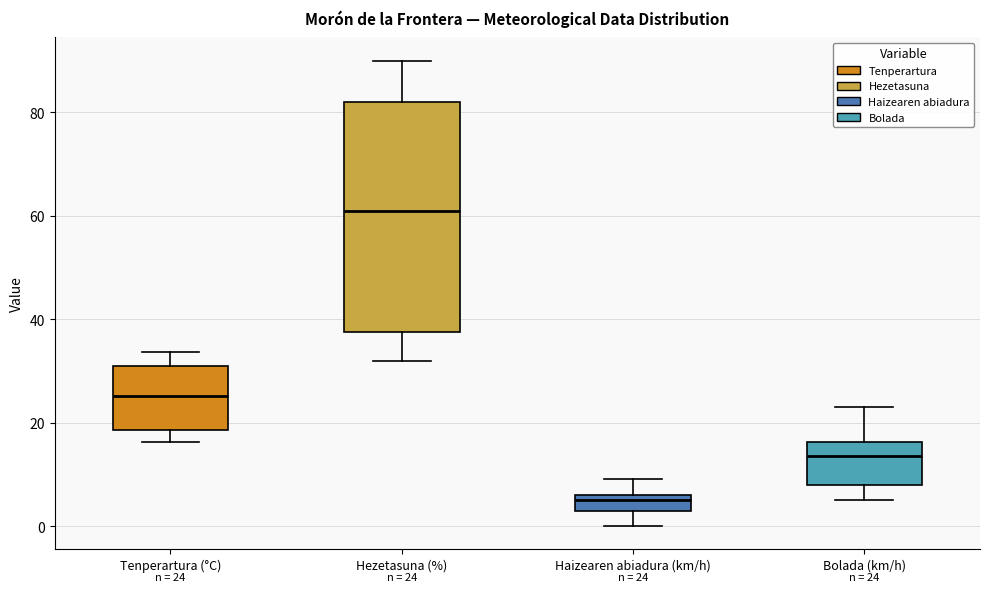

Comparing the boxes themselves (not the whiskers), which one is the tallest?

Hezetasuna (%)